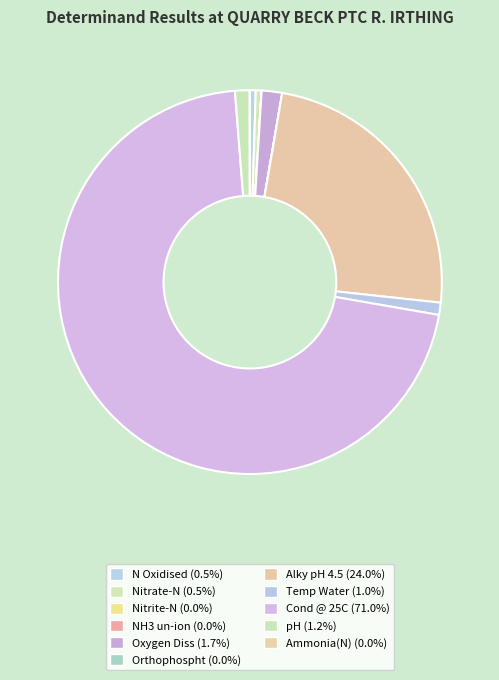

To the nearest percent, what is the difference between the largest and smallest slice percentages?

71%